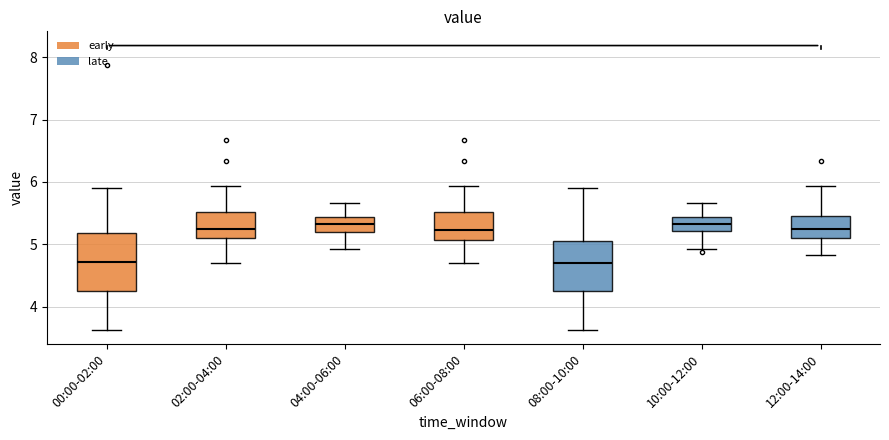

Which box is the tallest, from its lower edge to its upper edge?

00:00-02:00